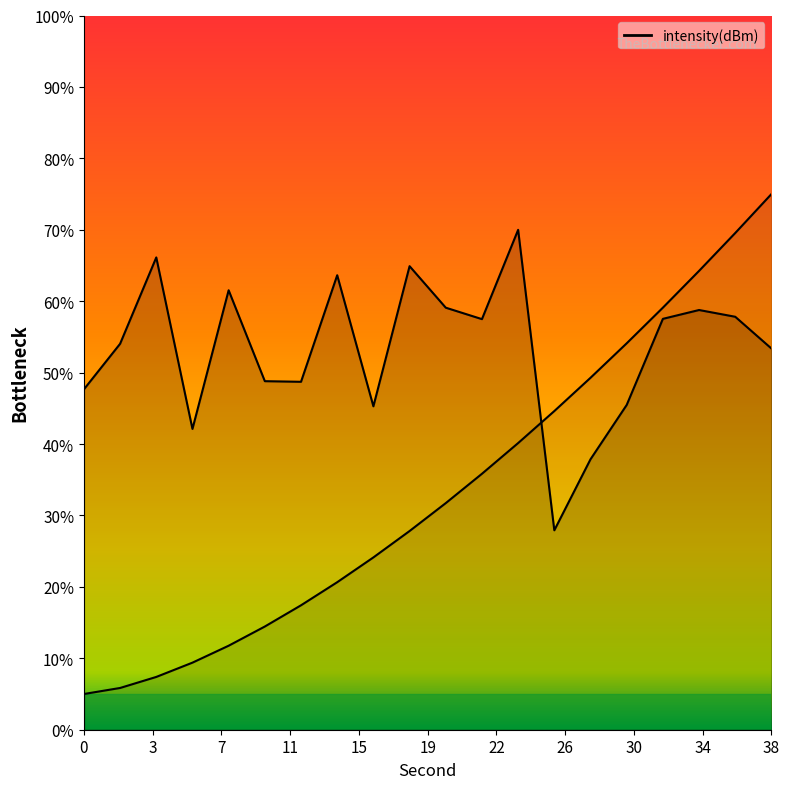

What is the change in value from 2 to 8?

+3.0